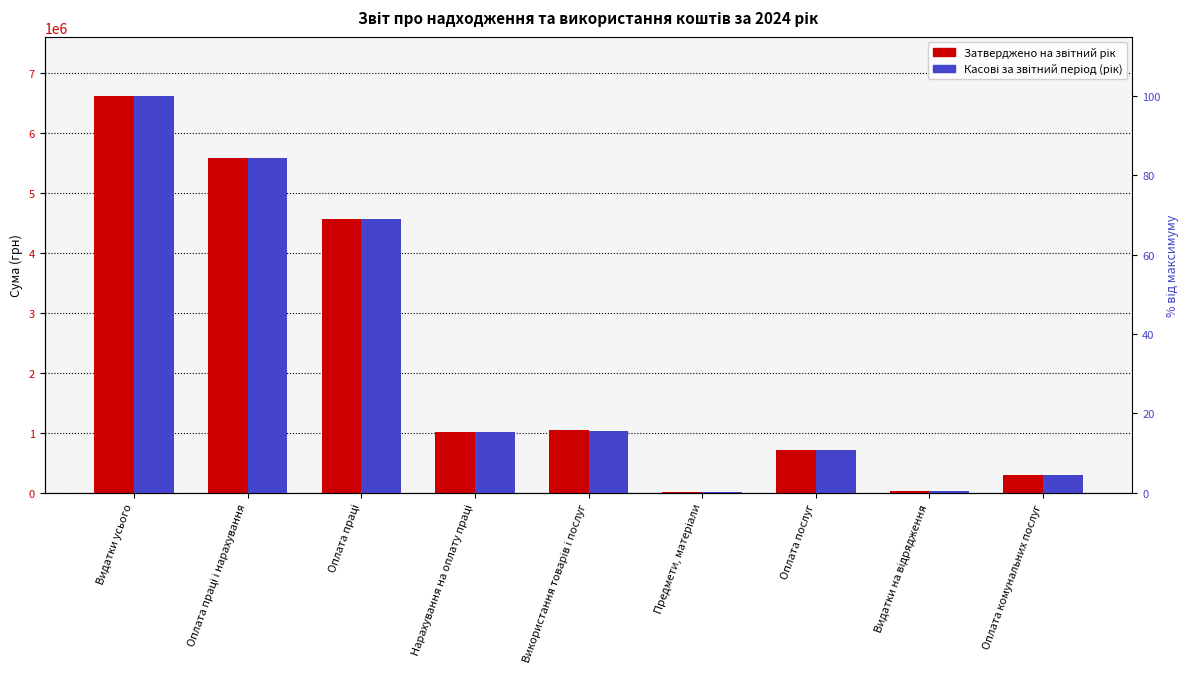

Count the number of data series in this chart.

2